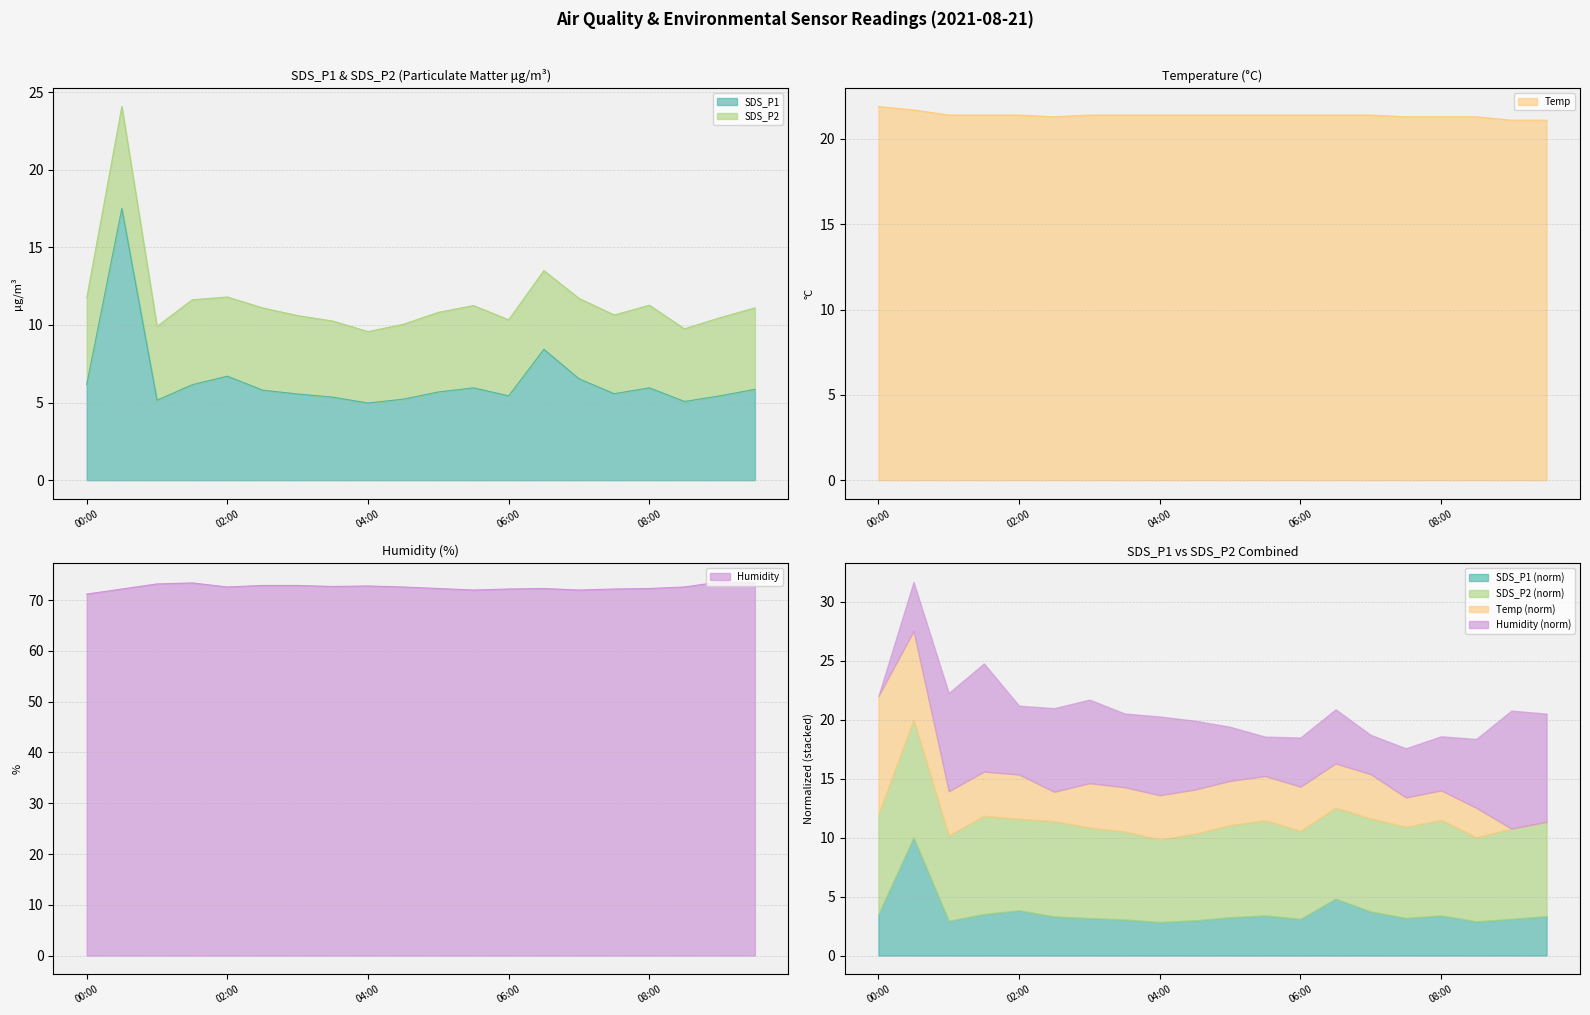

How many Temp values are between 21 and 22?

20